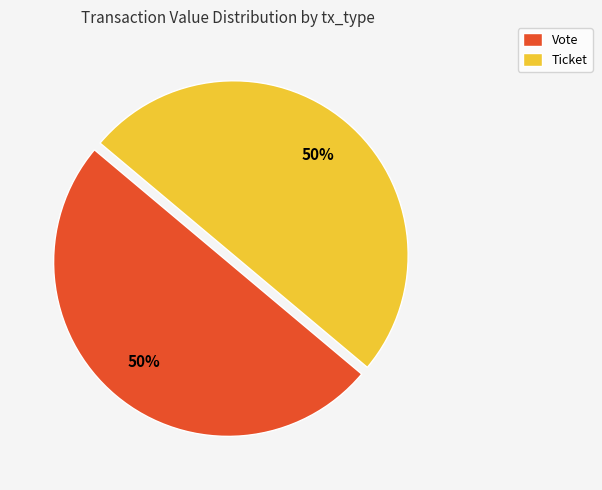

To the nearest percent, what is the difference between the Ticket and Vote slice percentages?

0%